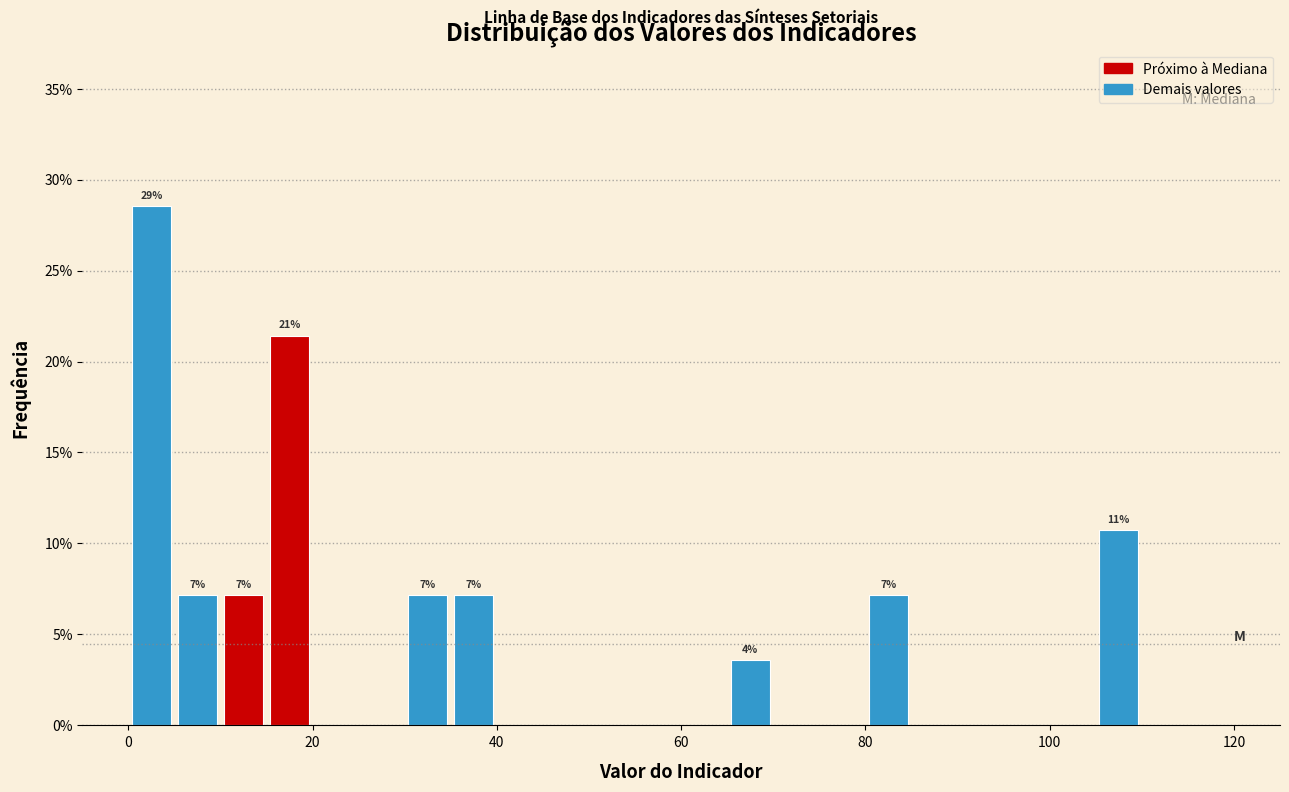

Read against the x-axis, roughly where is the centre of the tallest bar?

2